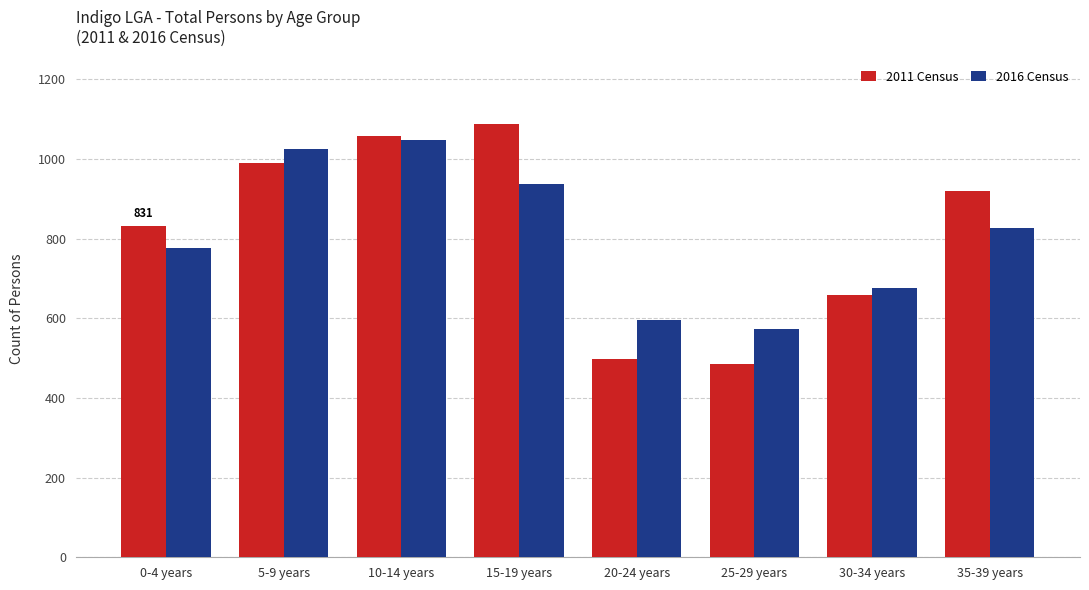

What is the difference between the maximum and second lowest values in the 2016 Census series?

452